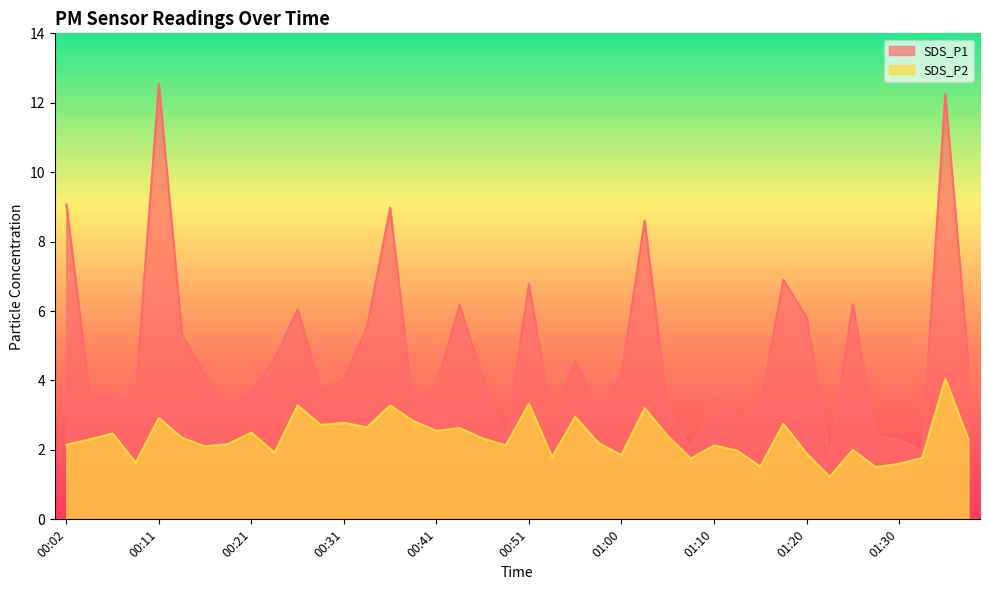

Reading left to right, list all the values displayed in this chart.

SDS_P1: 9.1	3.7	3.4	3.6	12.6	5.3	4.2	3.2	3.6	4.6	6.0	3.7	4.0	5.5	9.0	3.2	3.9	6.2	4.1	2.3	6.8	2.8	4.6	3.1	4.2	8.6	3.2	2.0	3.5	2.8	3.3	6.9	5.8	1.9	6.2	2.4	2.3	2.0	12.2	4.5
SDS_P2: 2.1	2.3	2.5	1.6	2.9	2.4	2.1	2.2	2.5	1.9	3.3	2.7	2.8	2.6	3.3	2.8	2.5	2.6	2.3	2.1	3.3	1.8	3.0	2.2	1.9	3.2	2.4	1.8	2.1	2.0	1.5	2.8	1.9	1.2	2.0	1.5	1.6	1.8	4.0	2.3